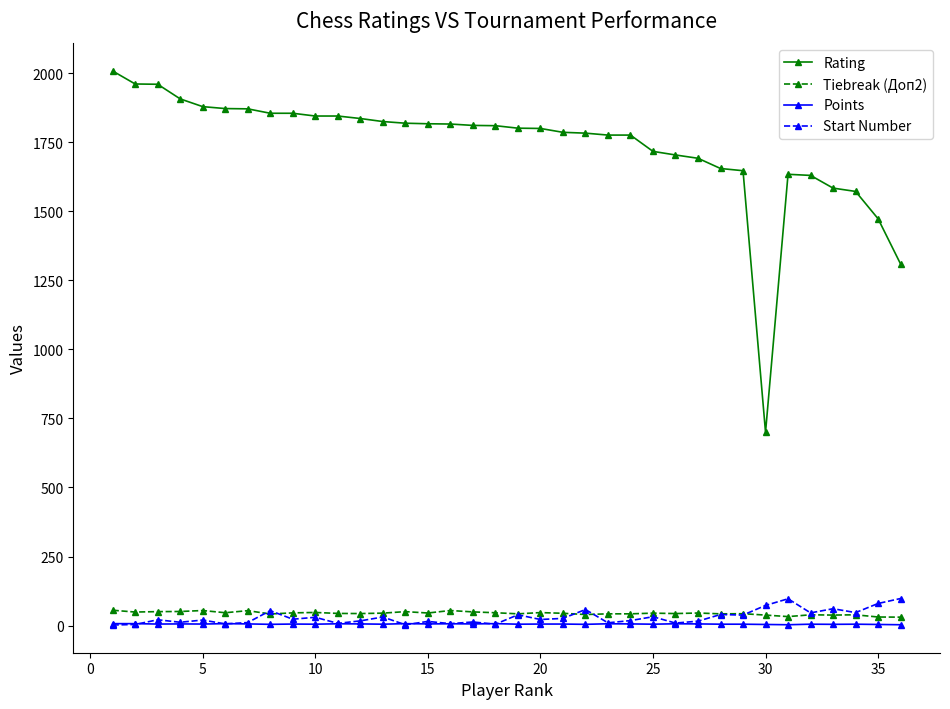

What is the difference between the maximum and second lowest values in the Start Number series?

95.0